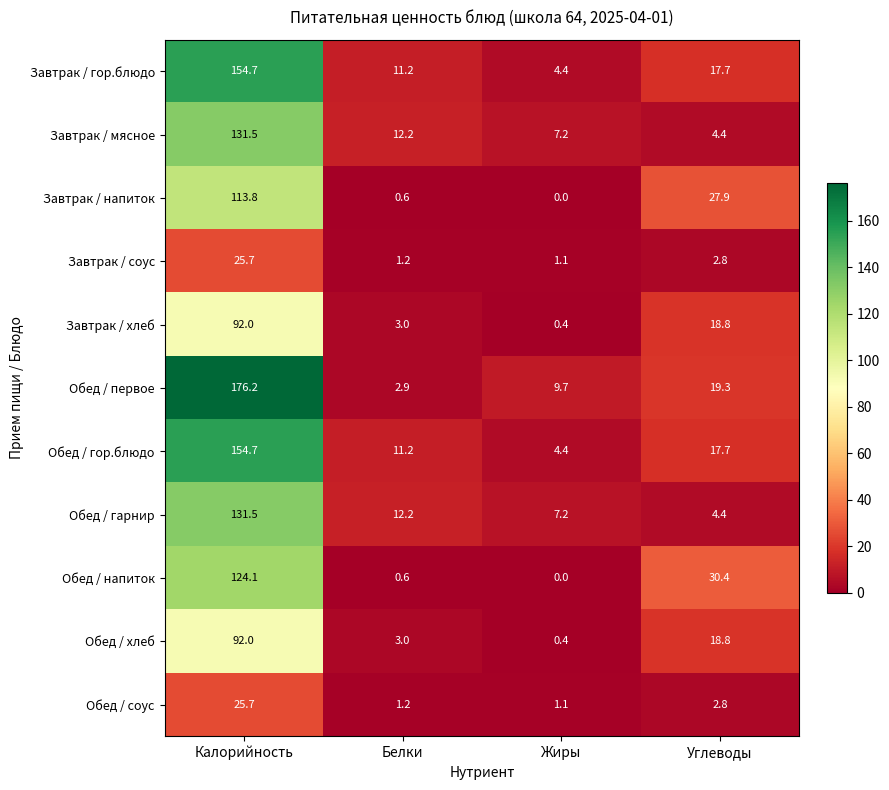

The Завтрак / гор.блюдо series shows 9.1 at Углеводы. True or false?

False